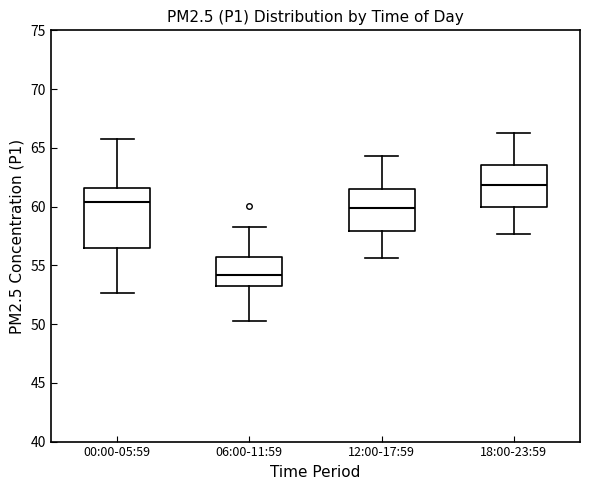

Which box has the highest median line?

18:00-23:59